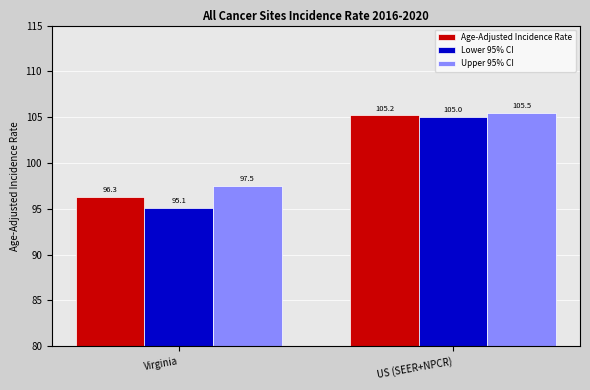

What position from the right is US (SEER+NPCR)?

1